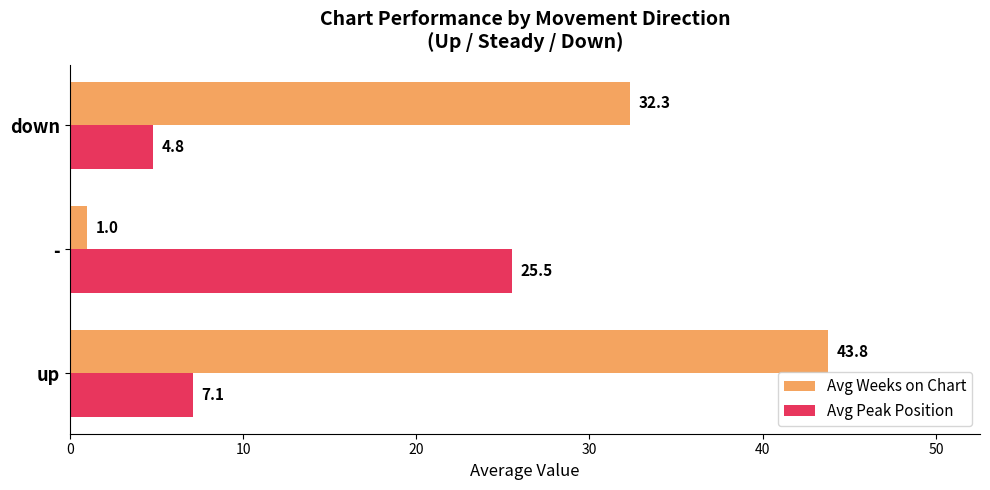

What is the average value of the Avg Weeks on Chart series?

25.7